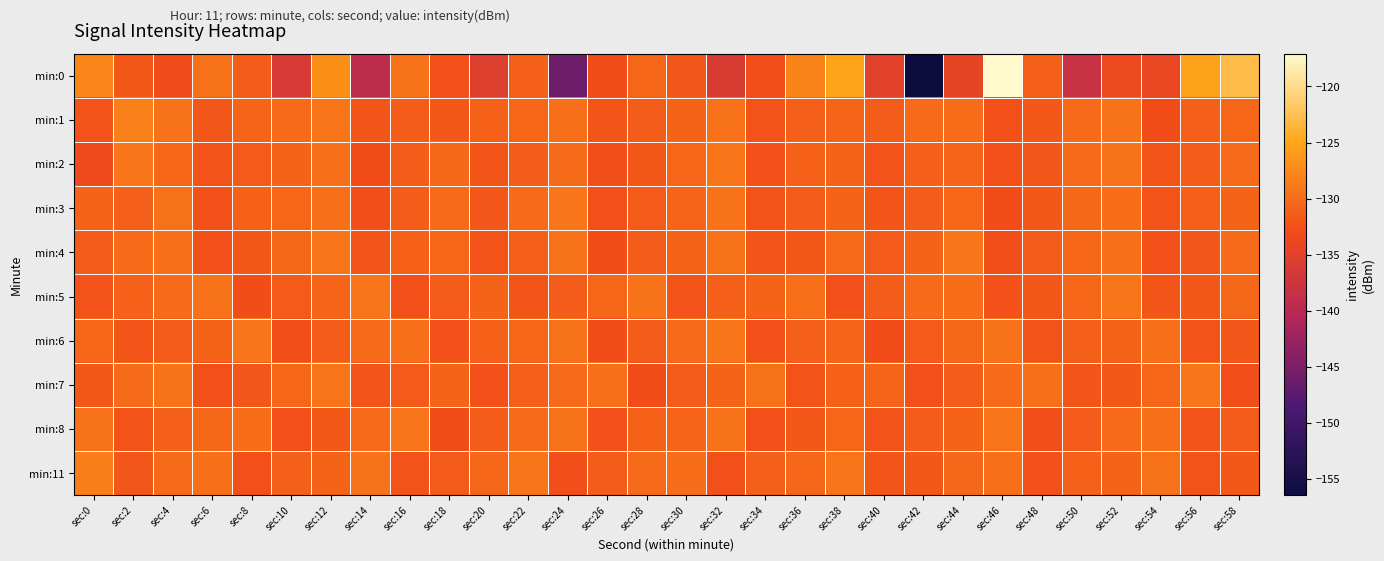

What is the spread (max minus min) of values at sec:42?

26.2